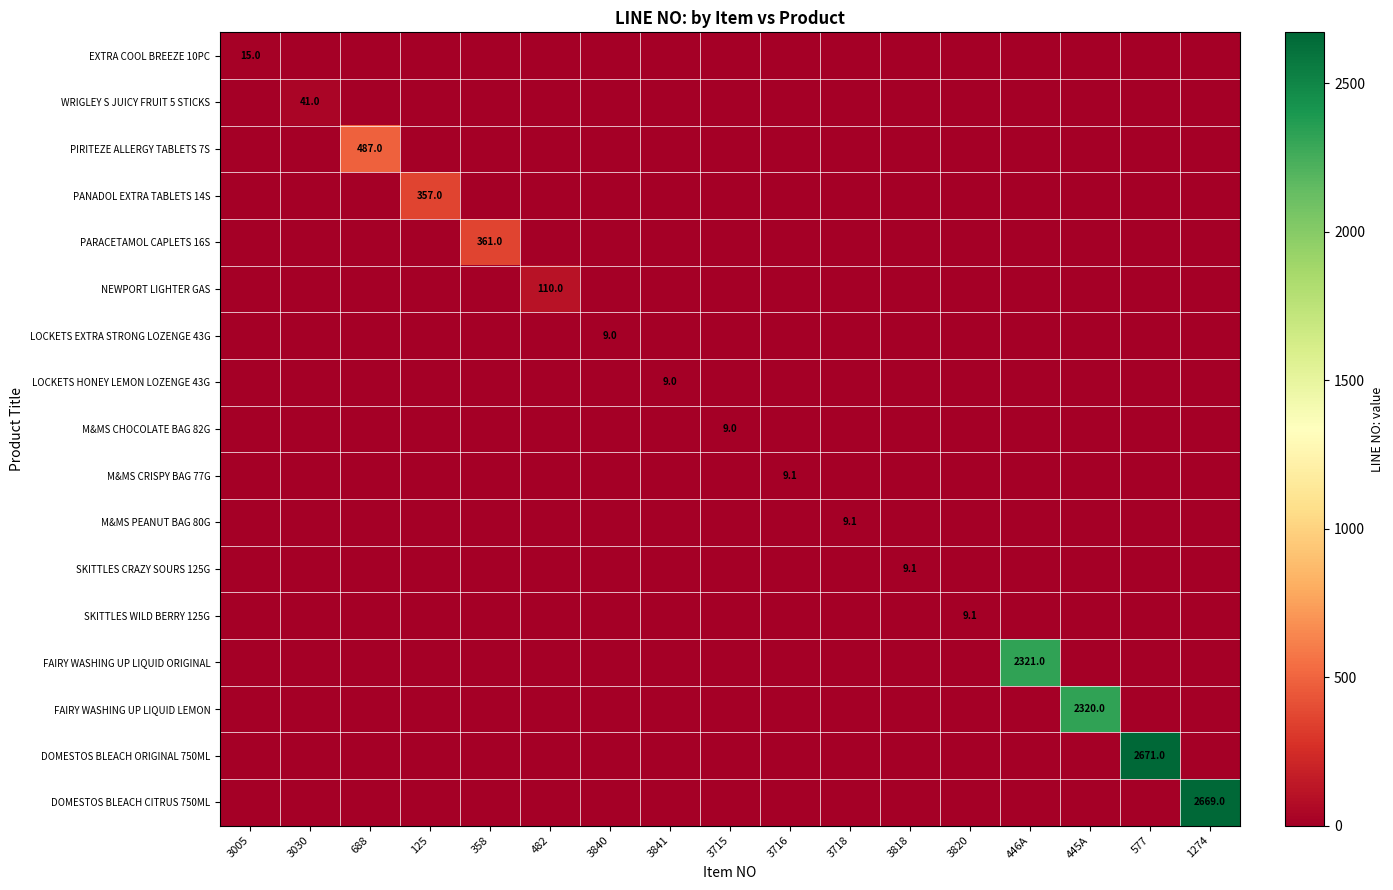

The value of PANADOL EXTRA TABLETS 14S at 125 is 357.0. True or false?

True